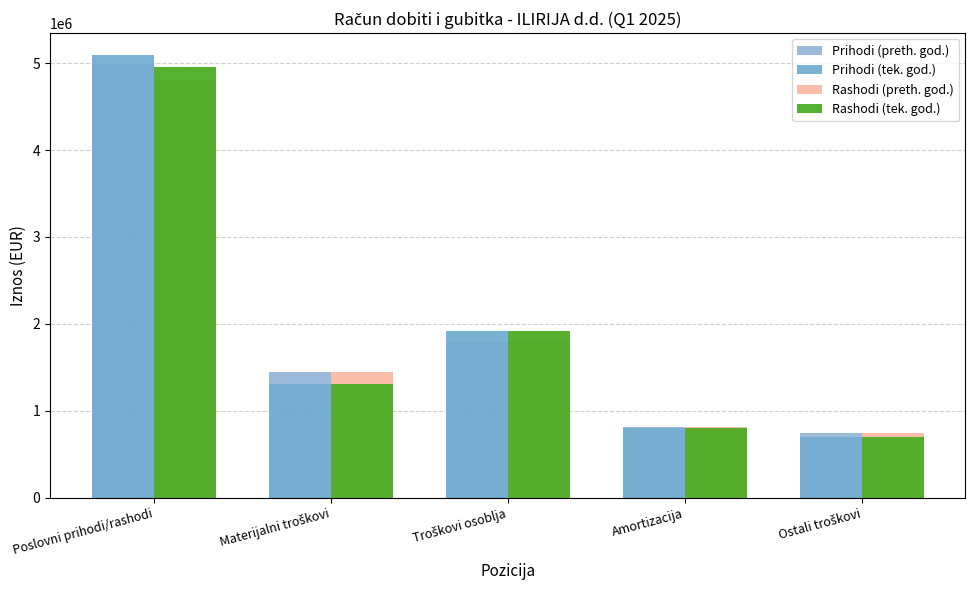

Reading left to right, list all the values displayed in this chart.

Prihodi (preth. god.): 4976519	1450396	1794693	809821	749915
Prihodi (tek. god.): 5088821	1307889	1916495	806102	702864
Rashodi (preth. god.): 4816987	1450396	1794693	809821	749915
Rashodi (tek. god.): 4950677	1307889	1916495	806102	702864